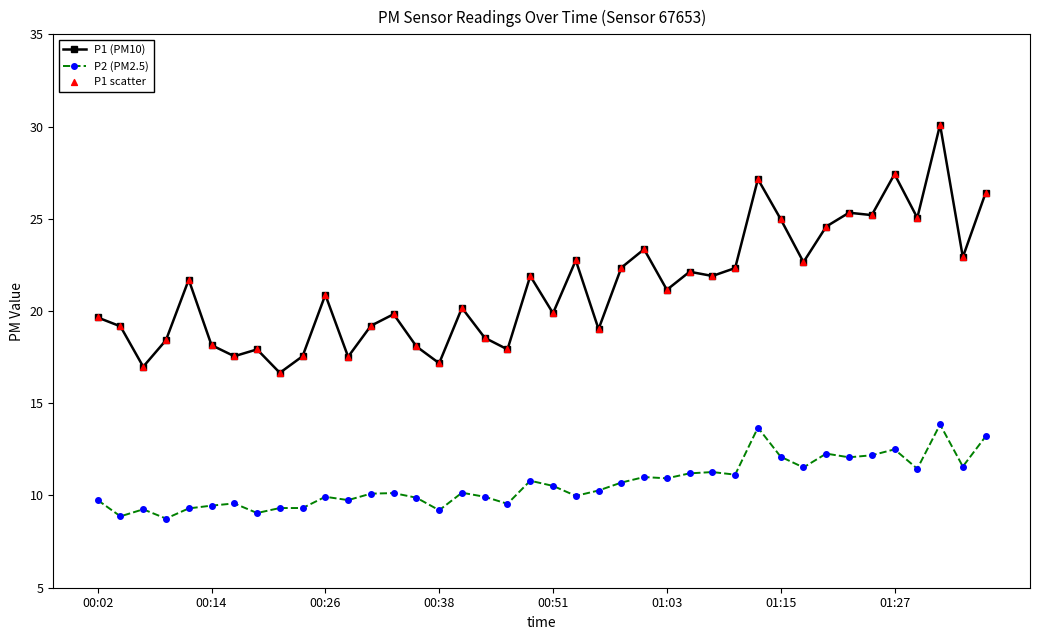

At how many categories does at least one series exceed 24?

9